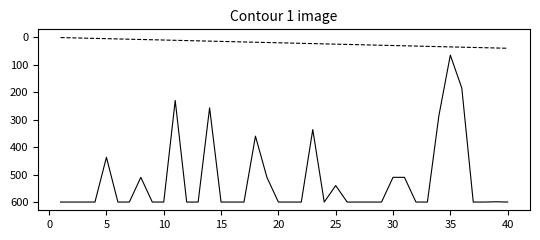

What is the greatest value displayed?

600